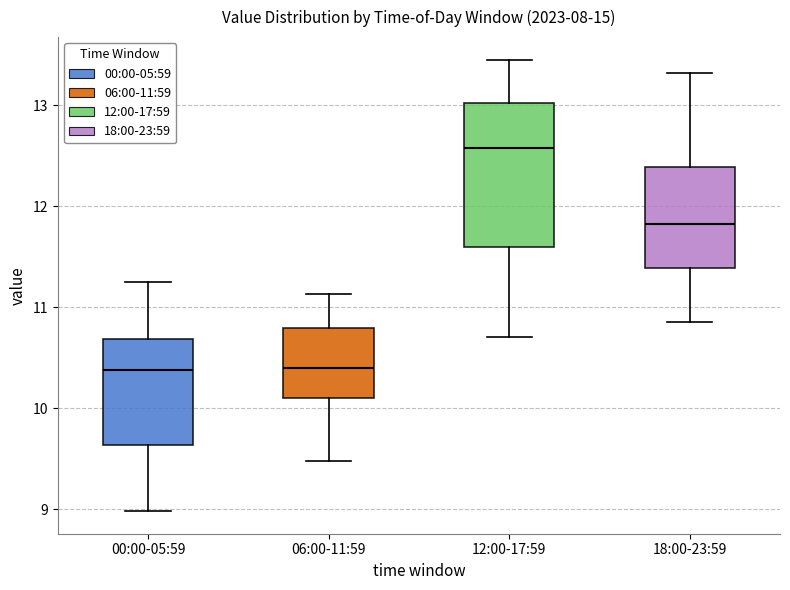

Which box is the tallest, from its lower edge to its upper edge?

12:00-17:59